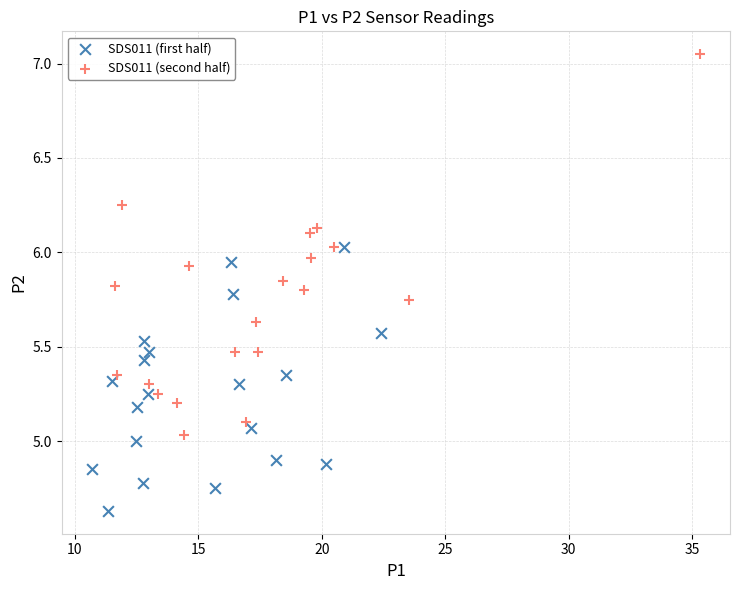

Which series reaches the minimum Y coordinate?

SDS011 (first half)